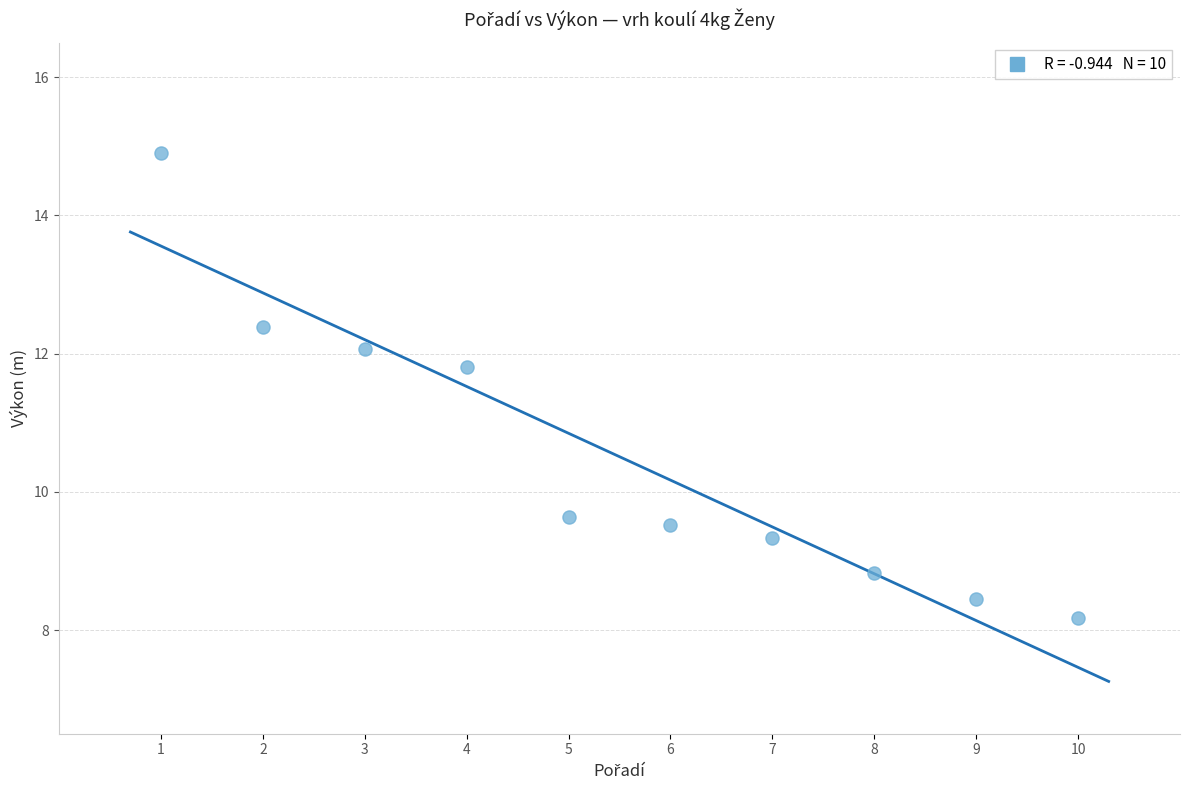

What Y value in the scatter plot is closest to 11?

11.8